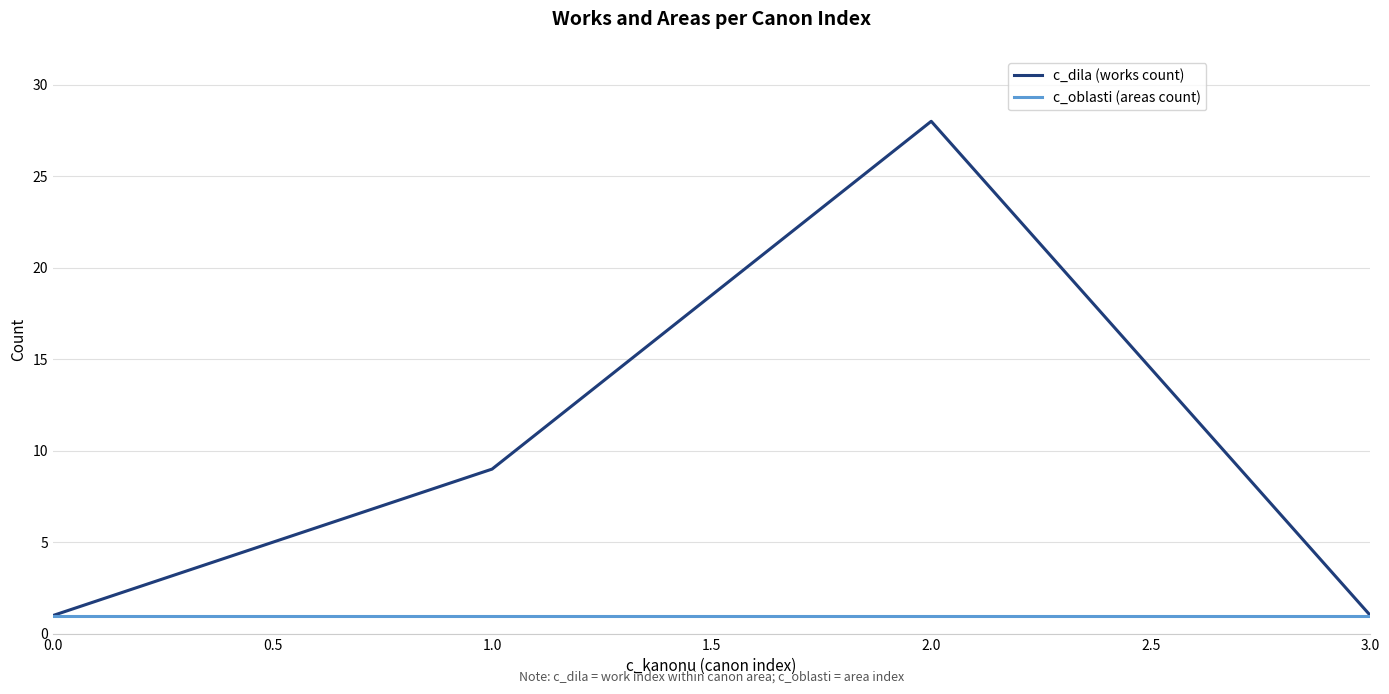

True or false: c_dila (works count) has more than 2 points higher than both neighbors.

False